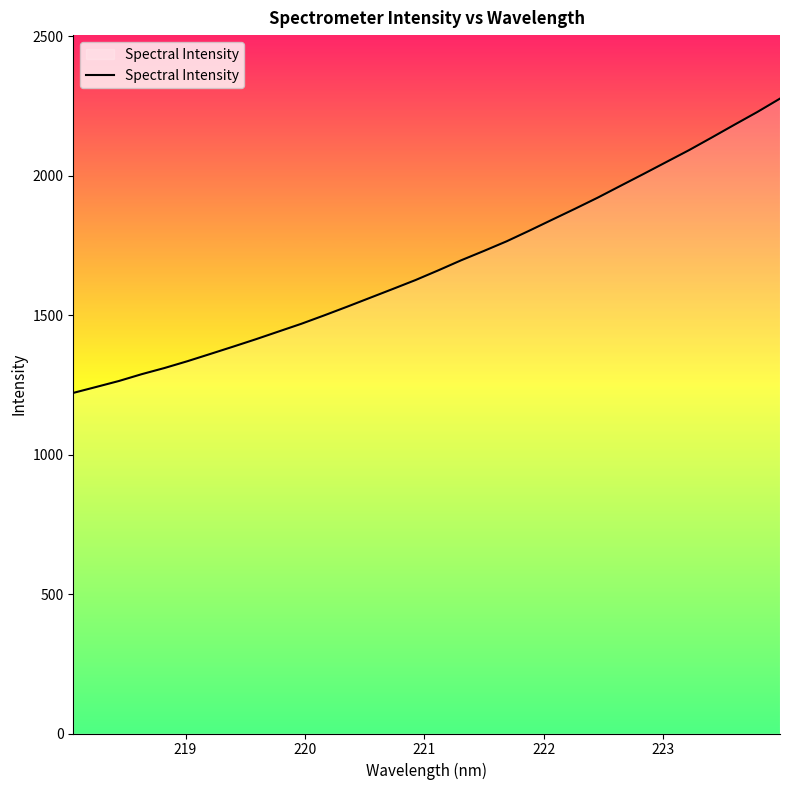

What is the difference between the maximum and minimum values?

1055.6